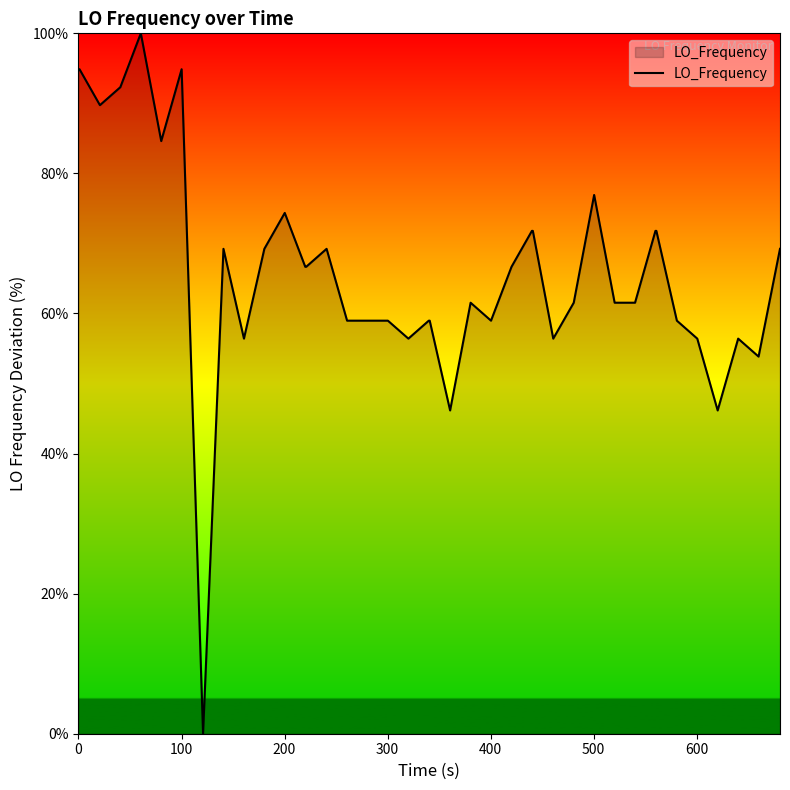

Does the chart display data point markers on the line(s)?

No